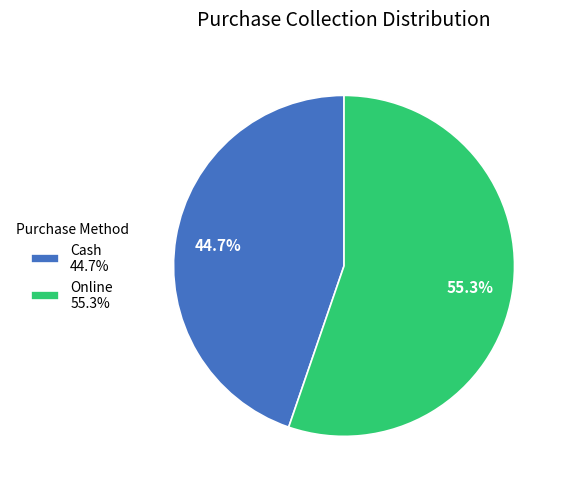

To the nearest percent, what portion does Online represent?

55%